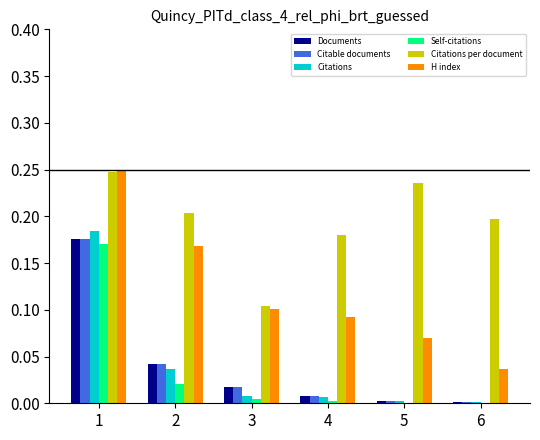

Which series changed the most between 4 and 6?

H index